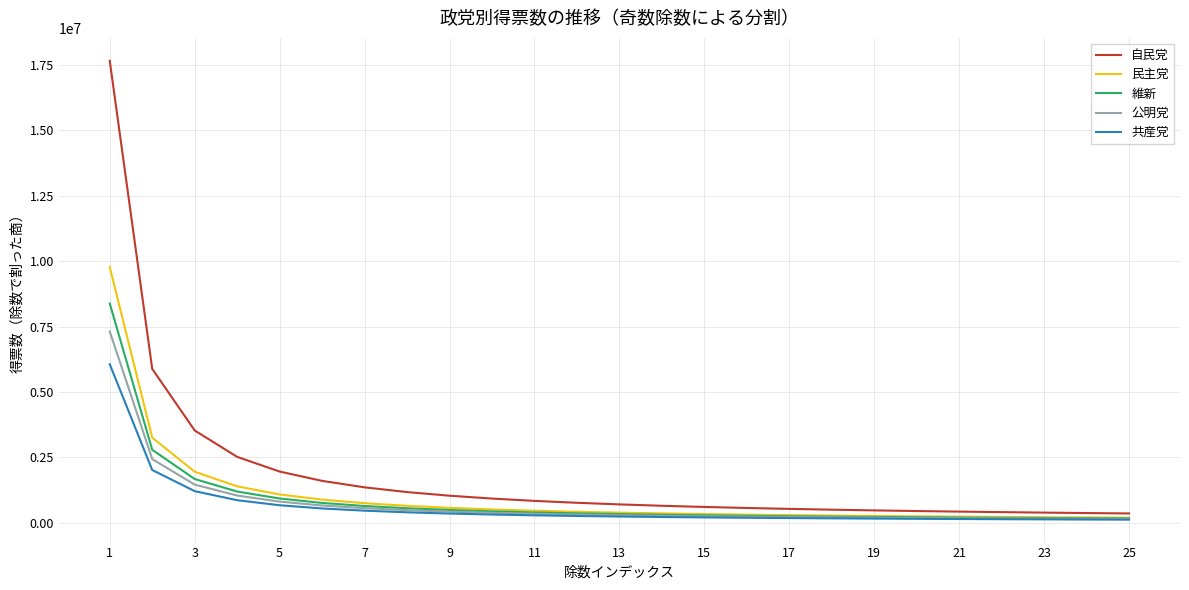

Which series has the largest range (max minus min)?

自民党